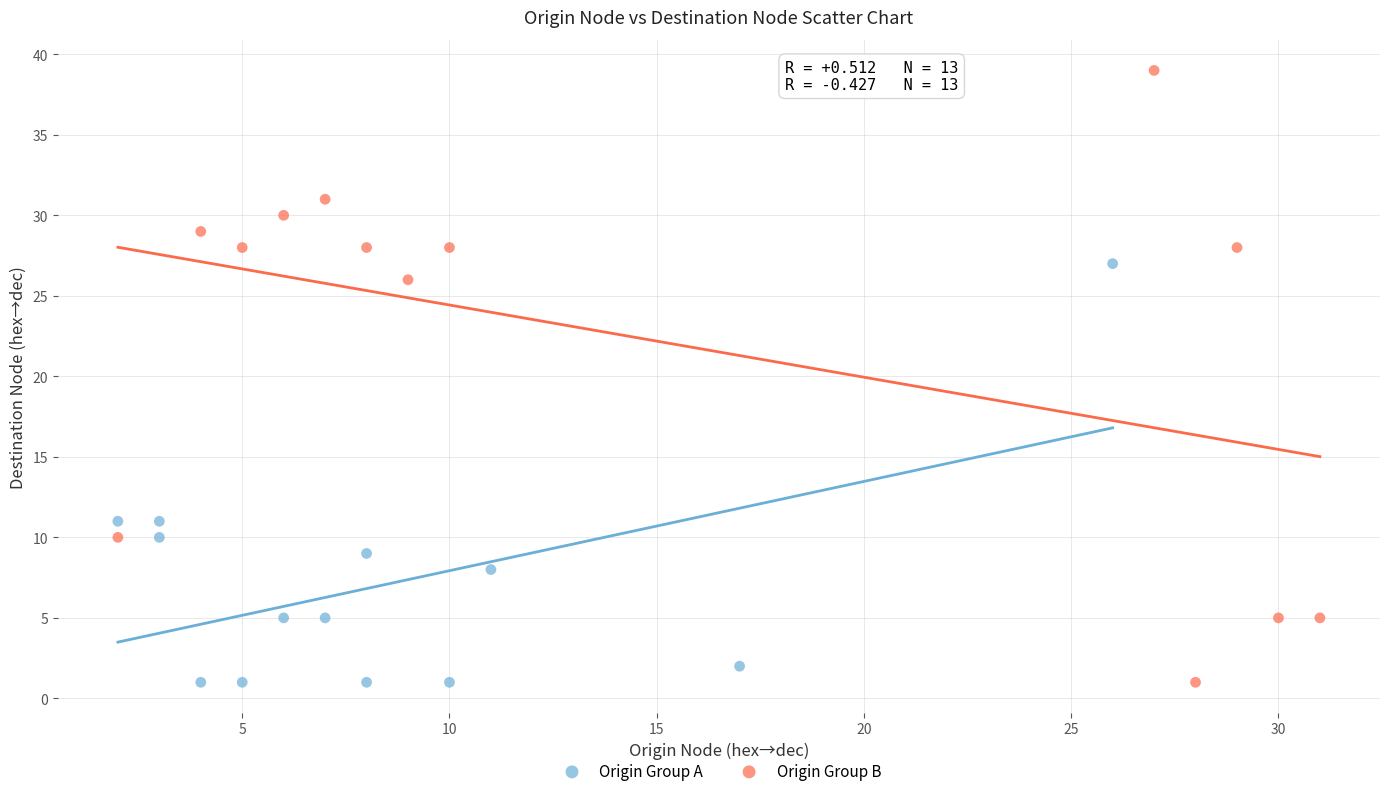

Which series has the widest spread of Y values?

Origin Group B